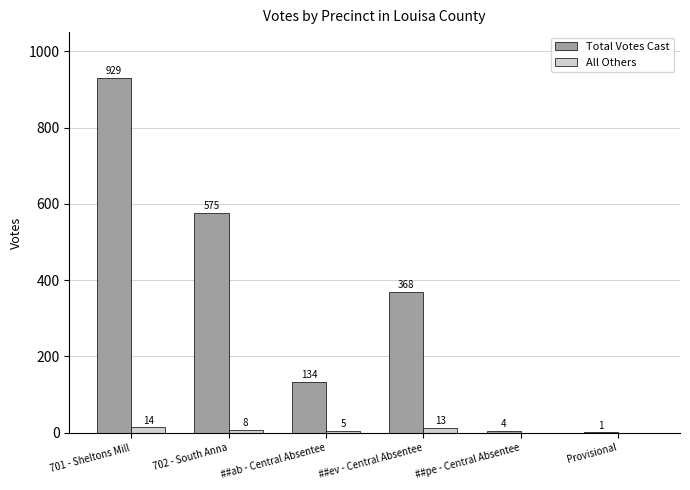

What is the spread (max minus min) of values at 702 - South Anna?

567